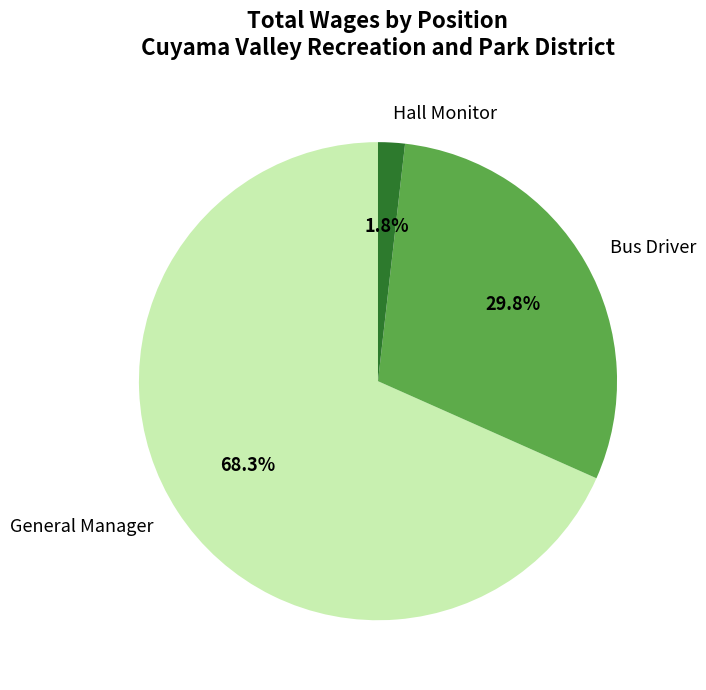

The Hall Monitor slice represents 2% of the pie. True or false?

True